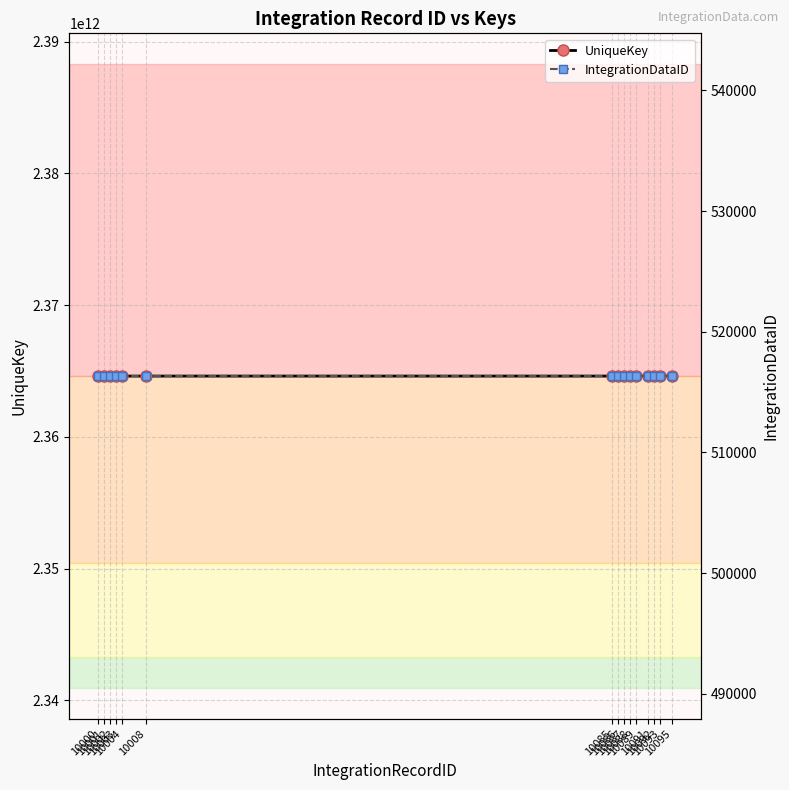

Where does the UniqueKey series first go above 2364616615663?

10004